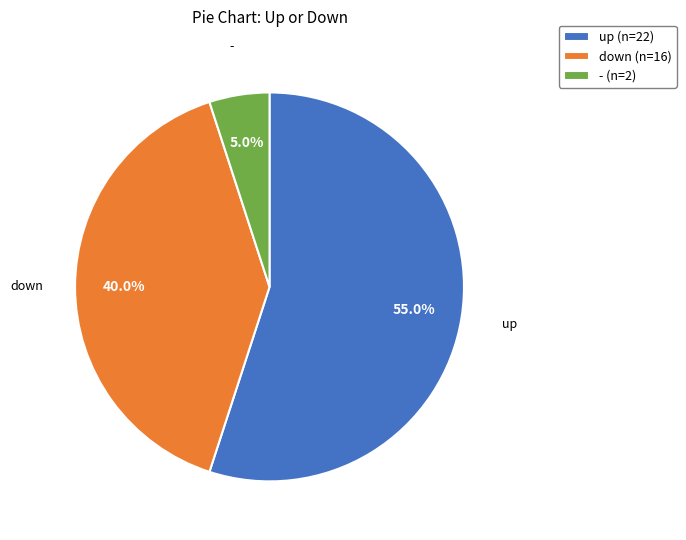

What is the smallest slice in the pie chart?

-